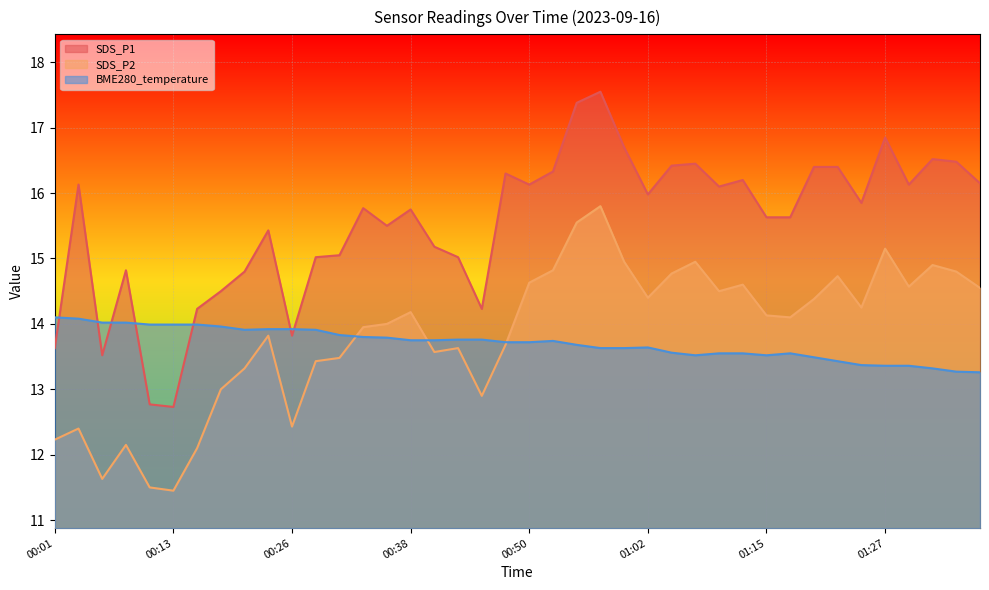

At which category is the sum across all series the highest?

00:57